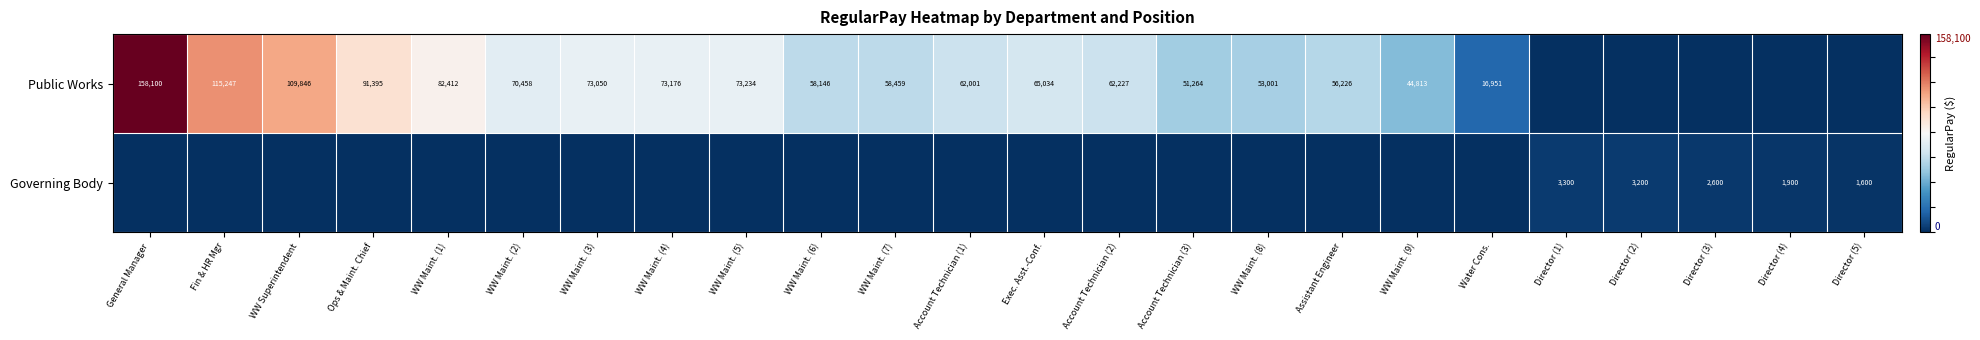

Between Director (2) and General Manager, which is larger?

General Manager